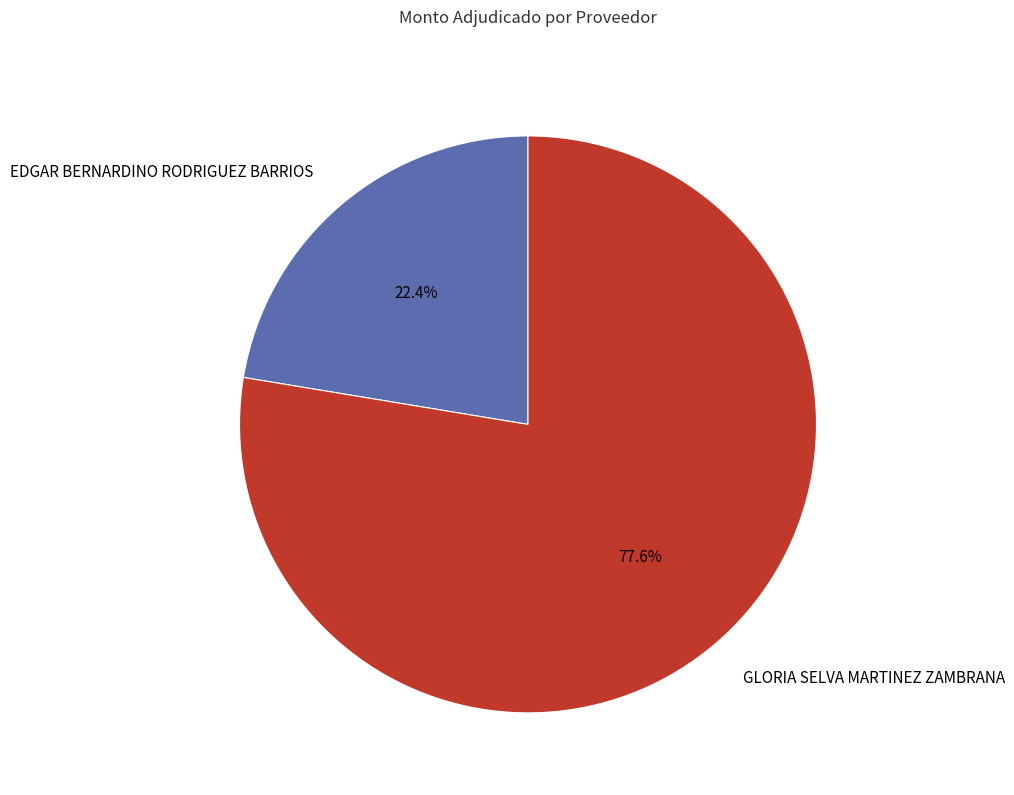

Count the number of slices in the pie.

2